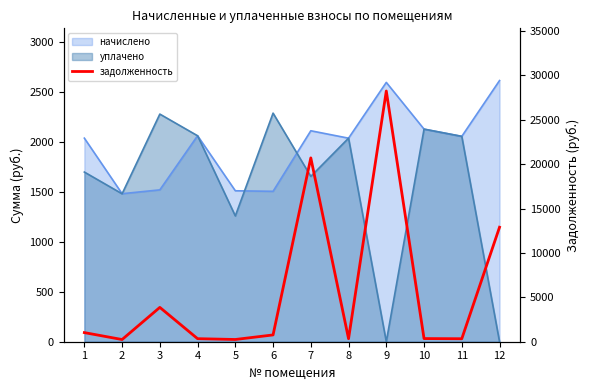

How many interior local valleys (lower than both neighbors) does the data have?

4